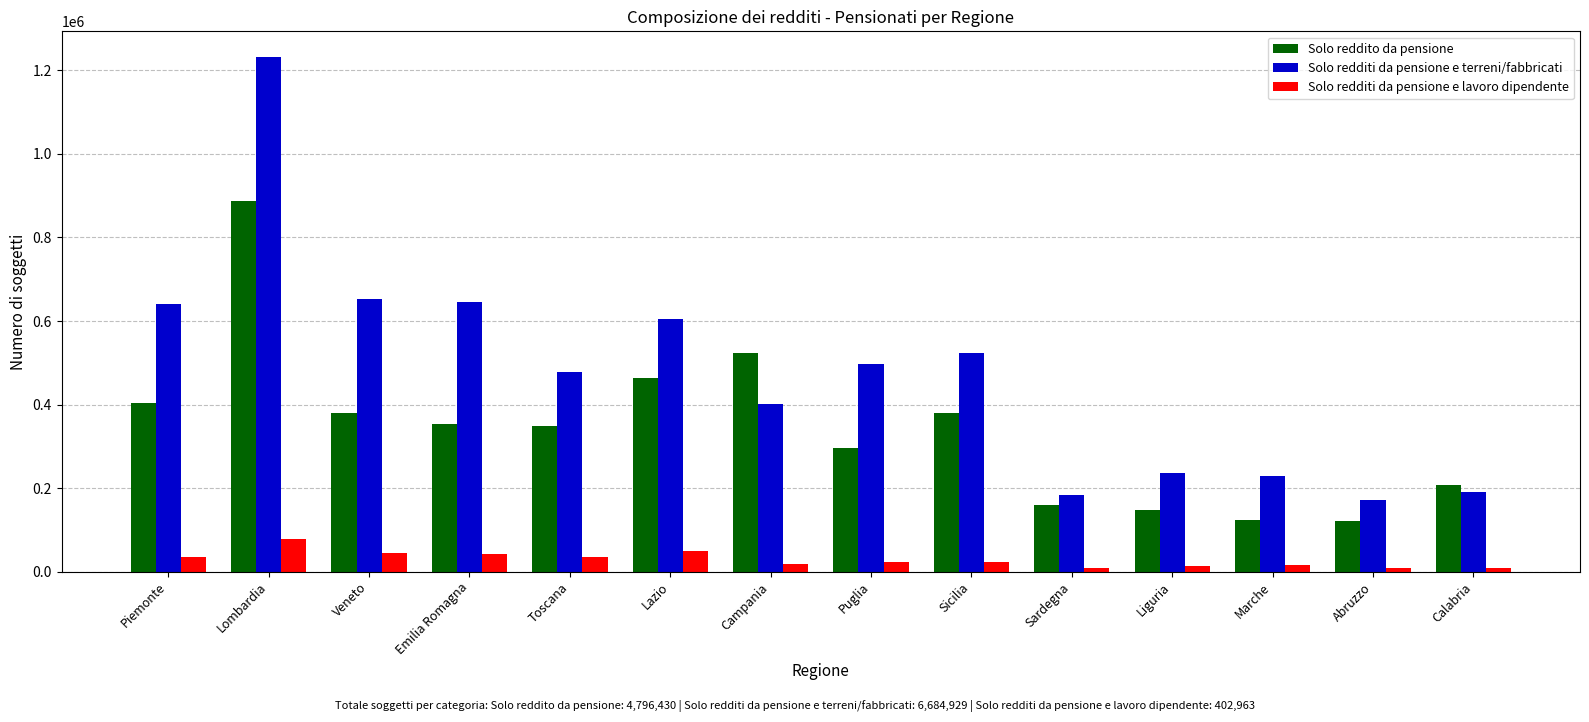

Which series has the largest range (max minus min)?

Solo redditi da pensione e terreni/fabbricati